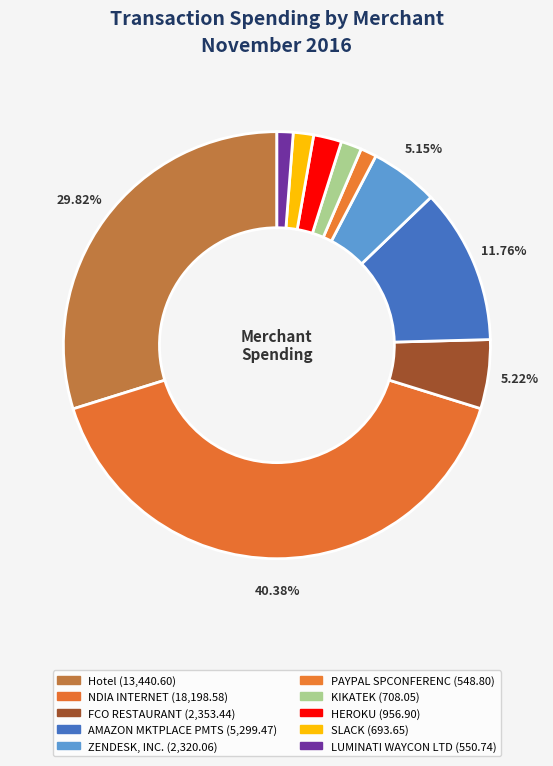

Which slice is the smallest?

PAYPAL SPCONFERENC